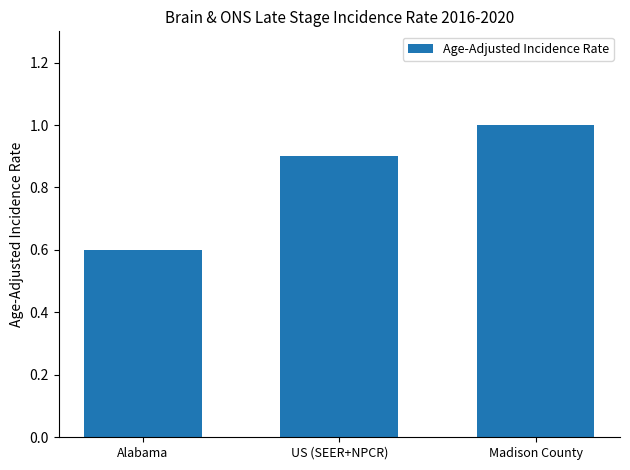

List the labels in order of value, largest first.

Madison County, US (SEER+NPCR), Alabama